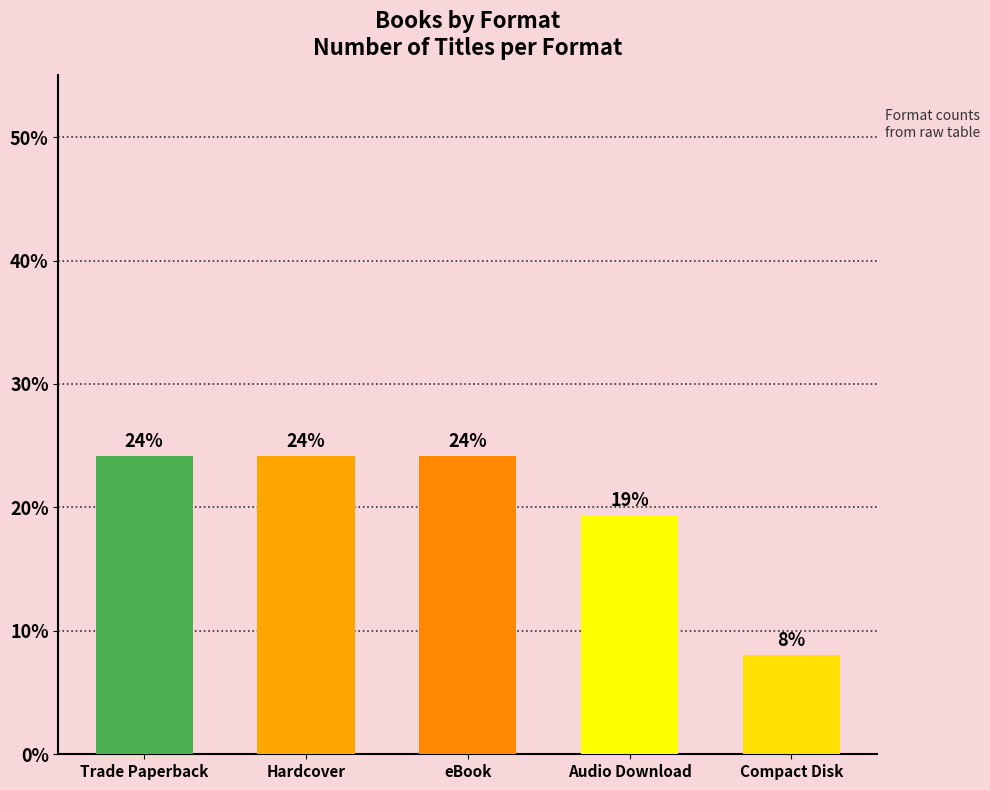

What is the label of the 3rd bar from the left?

eBook